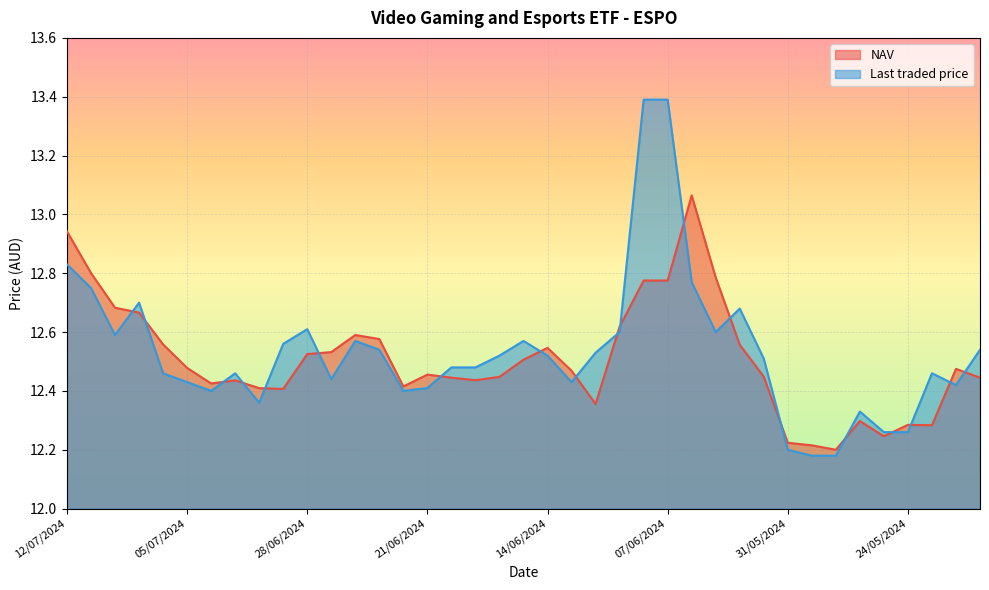

At which label does Last traded price reach its minimum?

30/05/2024